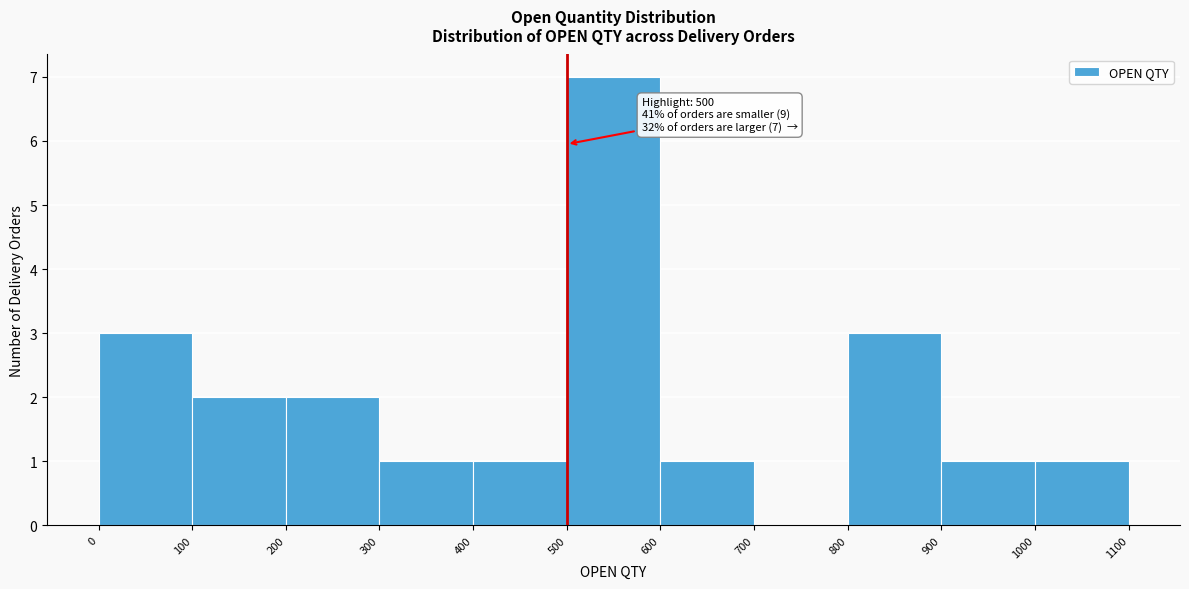

Which range on the x-axis has the tallest bar?

500 to 600